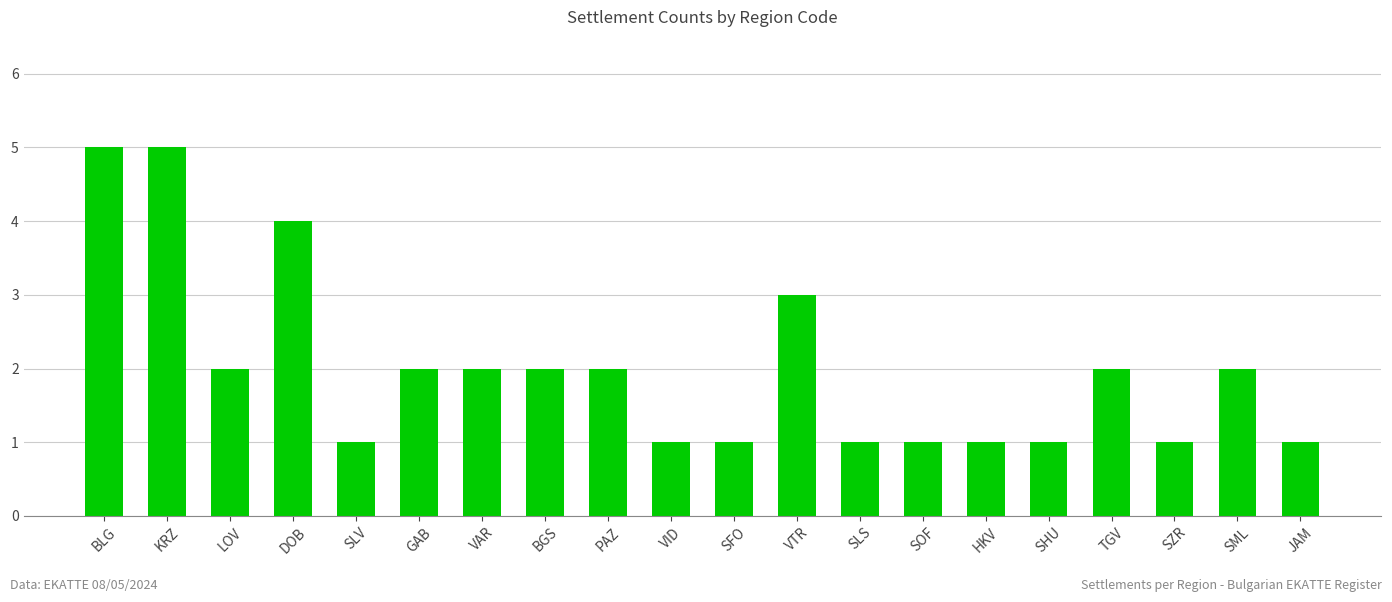

Where does the data first go above 2?

BLG